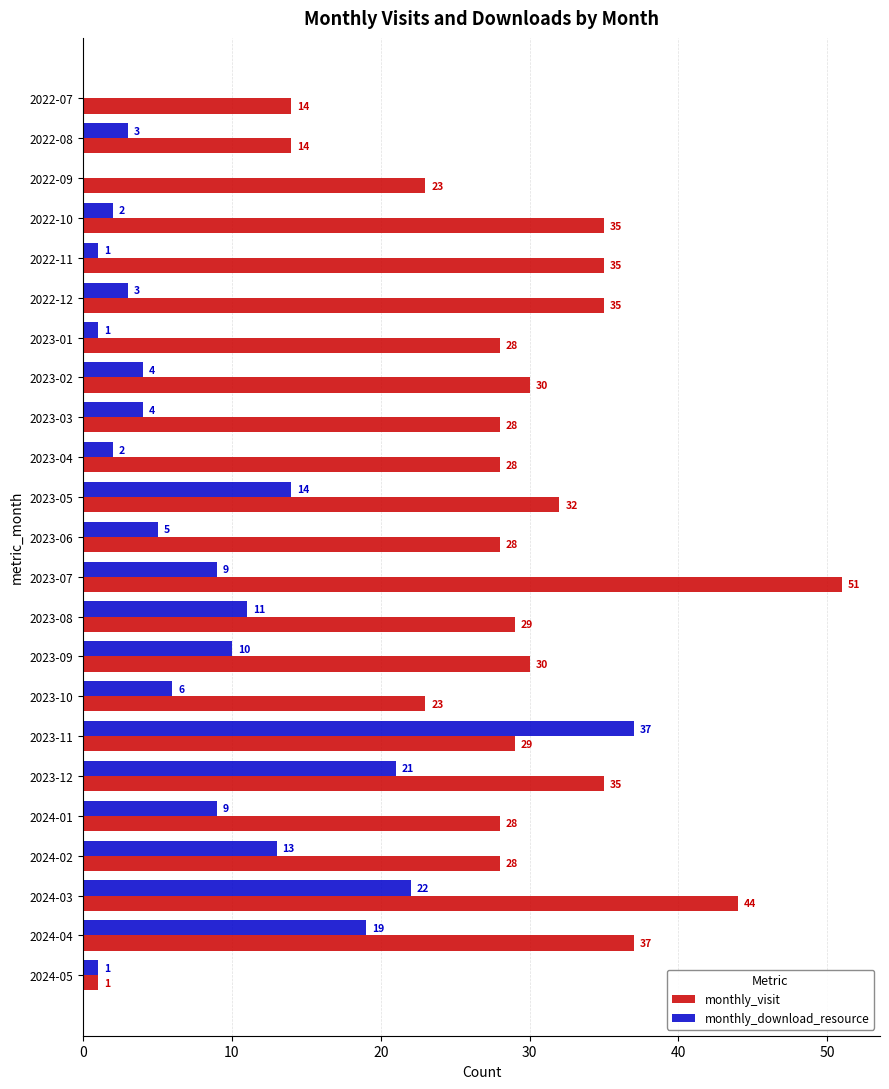

What is the sum of all monthly_visit values?

665